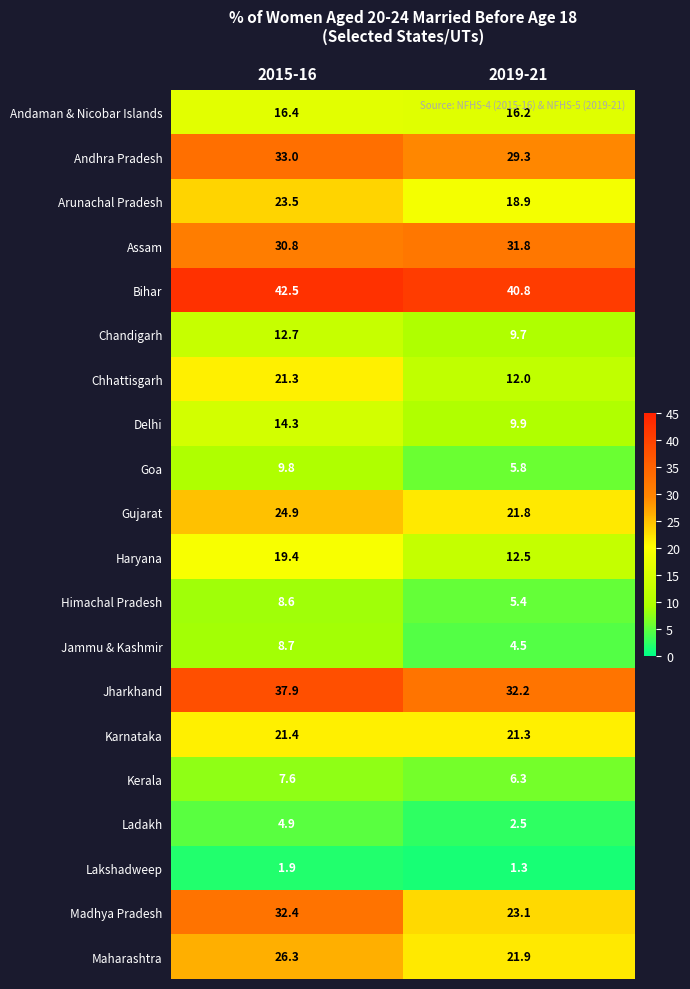

What is the smallest value displayed?

1.3